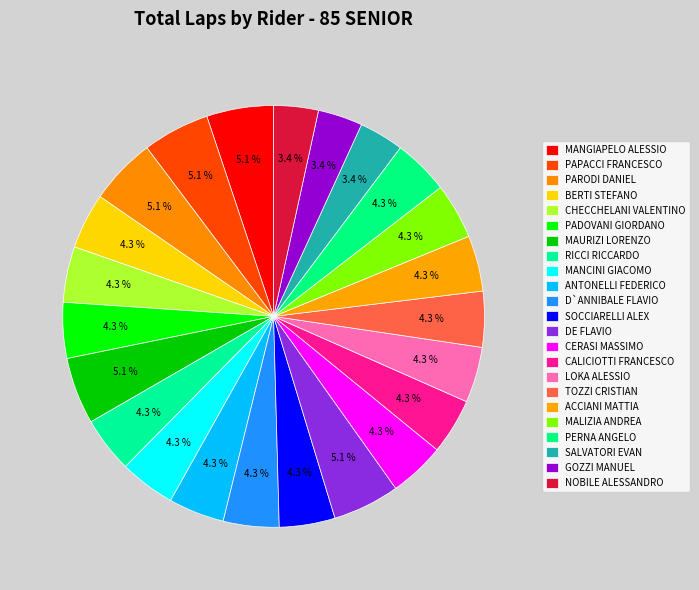

How many slices are in this pie chart?

23